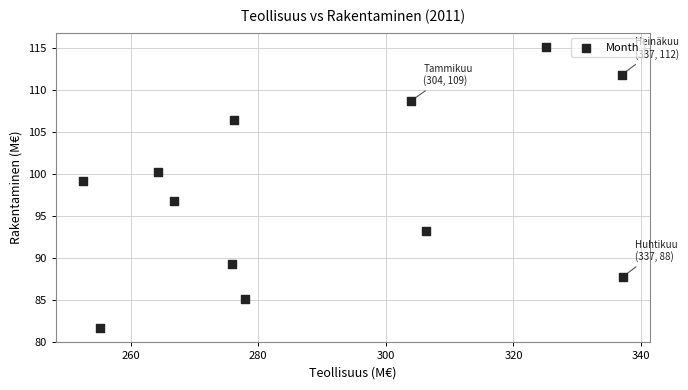

What is the average X value?

289.8